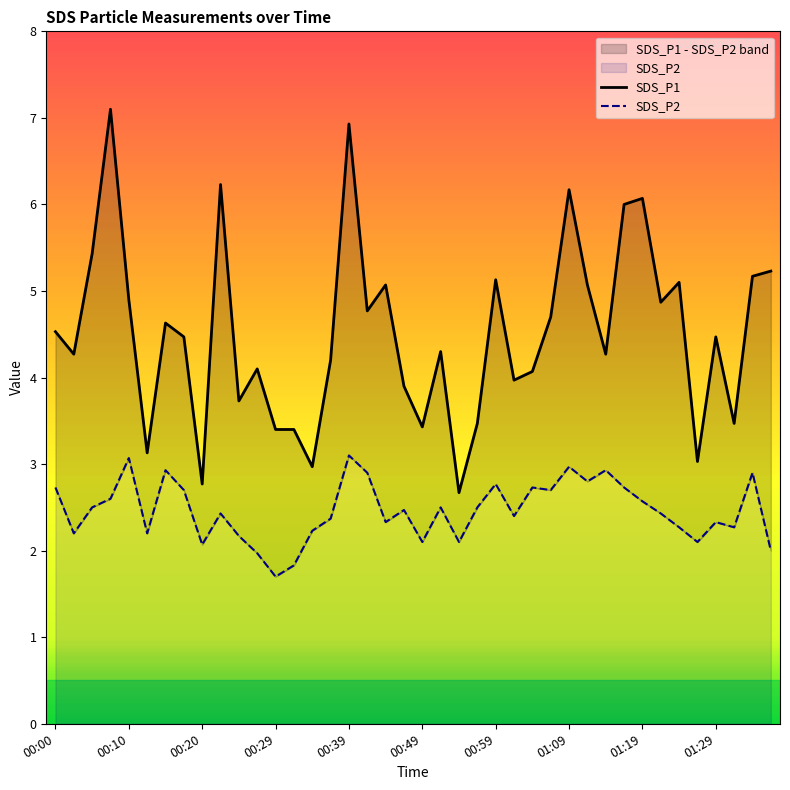

Does the chart display data point markers on the line(s)?

No